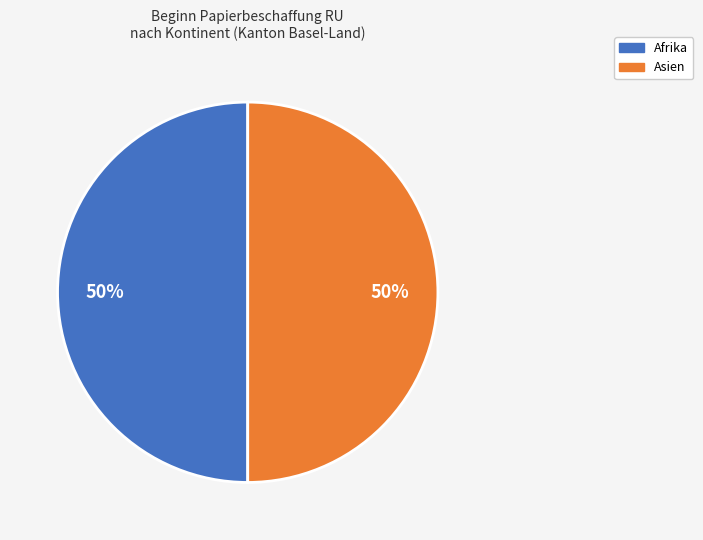

To the nearest percent, what is the difference between the largest and smallest slice percentages?

0%